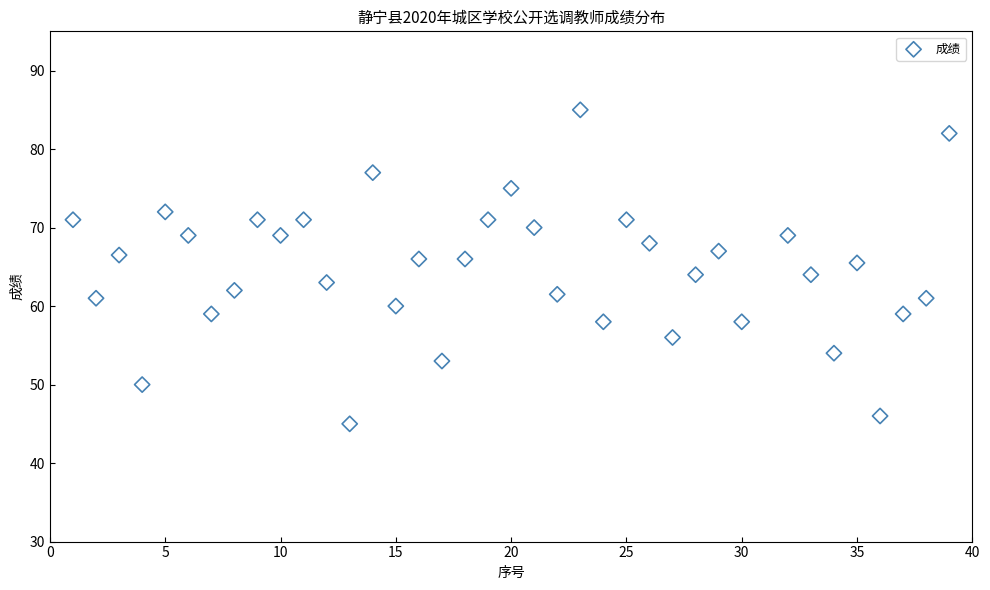

What is the range of X values (max minus min)?

38.0